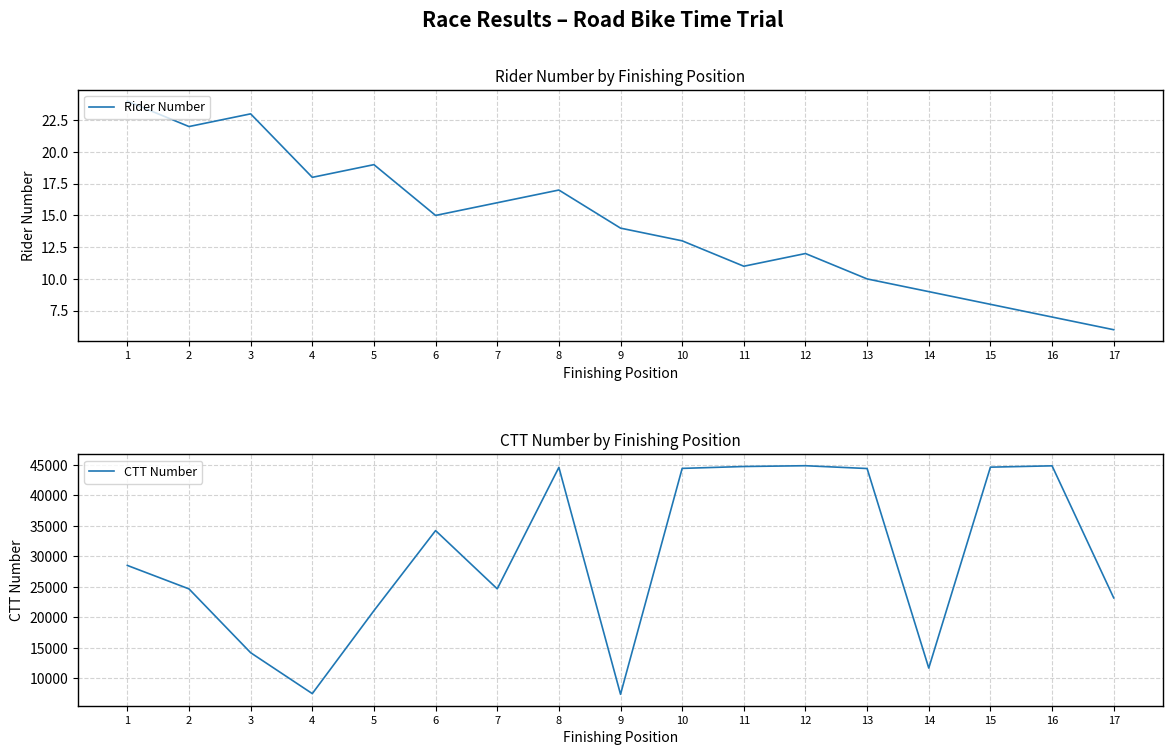

Reading left to right, extract all data points from this chart.

Rider Number: 24	22	23	18	19	15	16	17	14	13	11	12	10	9	8	7	6
CTT Number: 28499	24649	14184	7475	21079	34216	24660	44583	7364	44417	44726	44854	44394	11663	44619	44837	23176